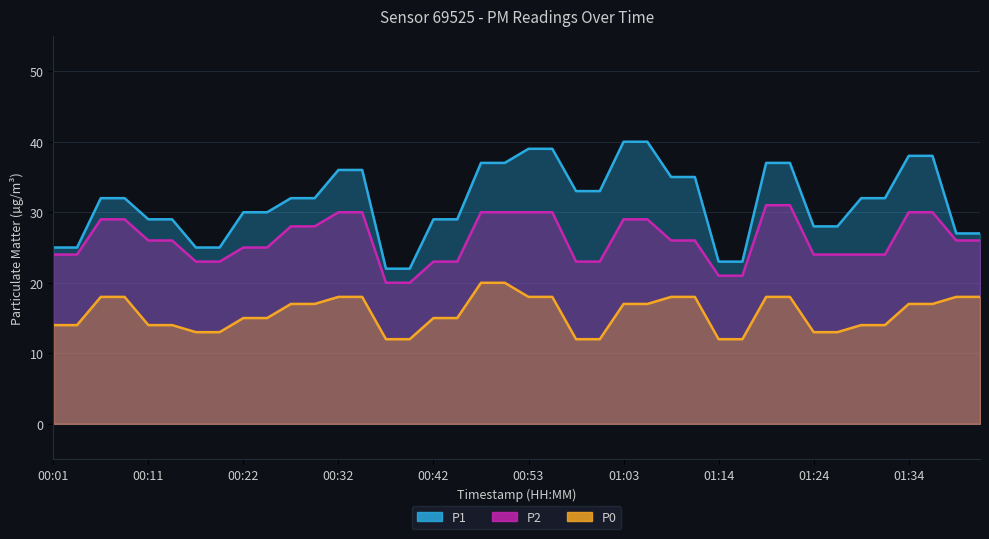

What is the sum of all P2 values?

1044